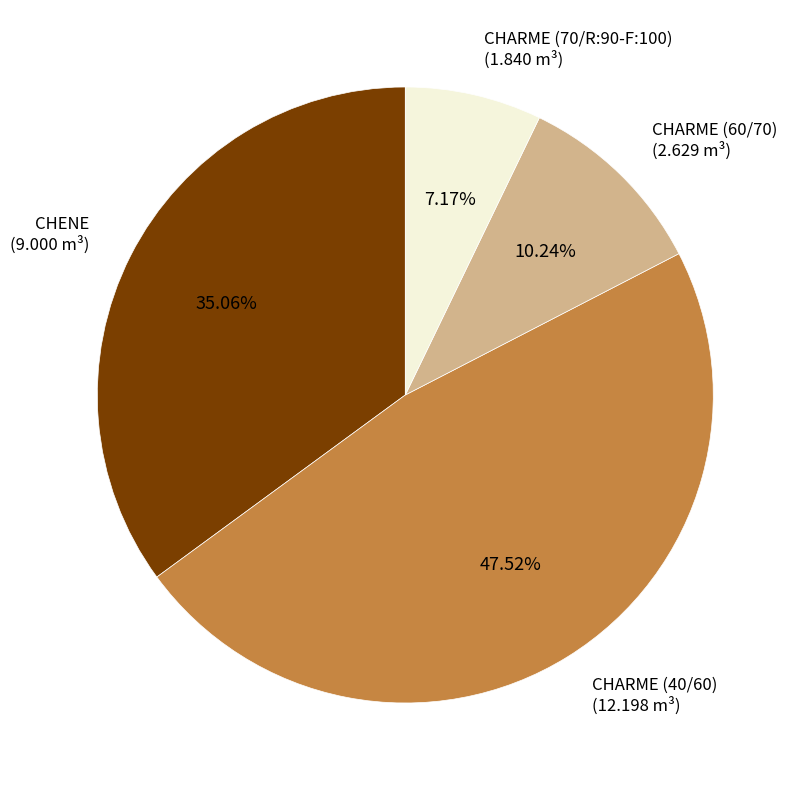

What percentage is NOT represented by CHENE?

64.9%